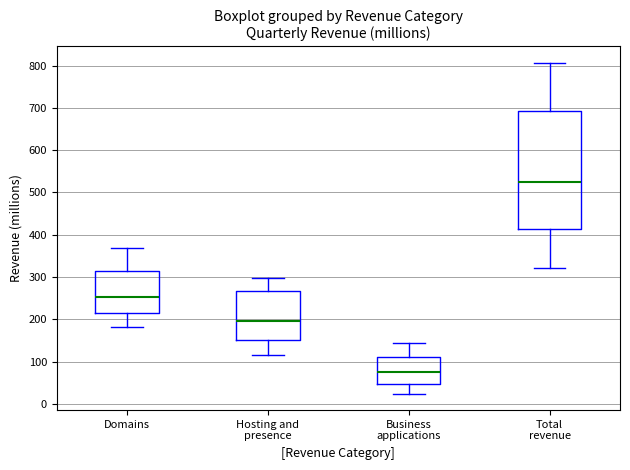

Where does the median line of the box for Total revenue sit on the y-axis? The values are not printed on the chart, so give them approximately, as read against the axis.

520